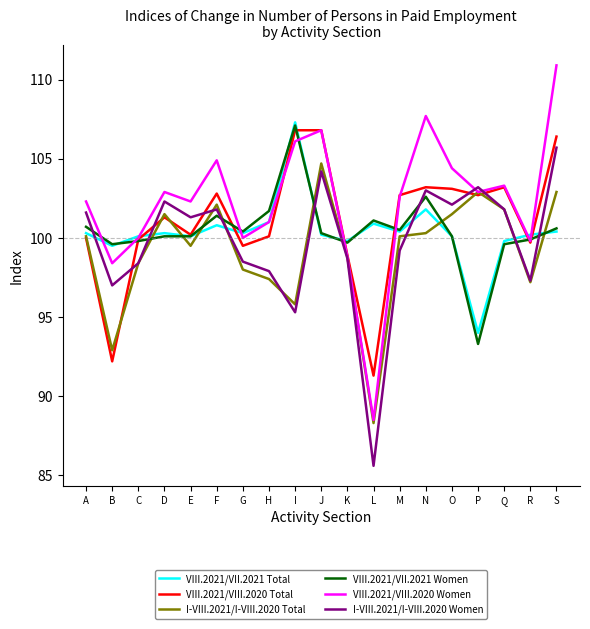

How many intersections are there between I-VIII.2021/I-VIII.2020 Women and VIII.2021/VII.2021 Total?

8